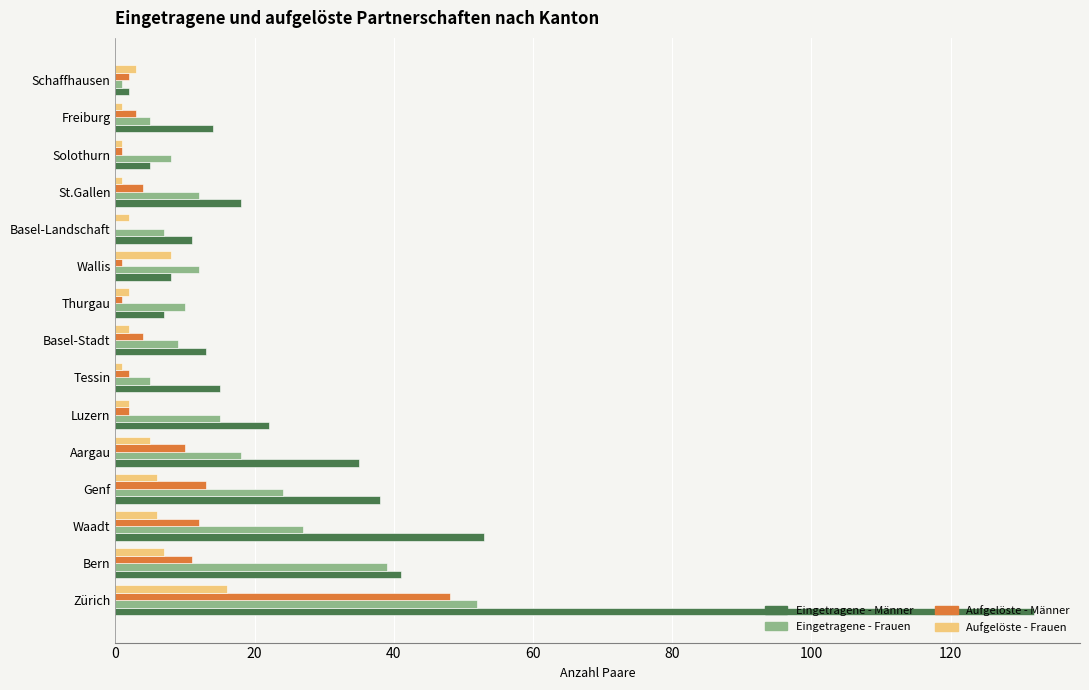

At which label is Eingetragene - Männer closest to 67?

Waadt